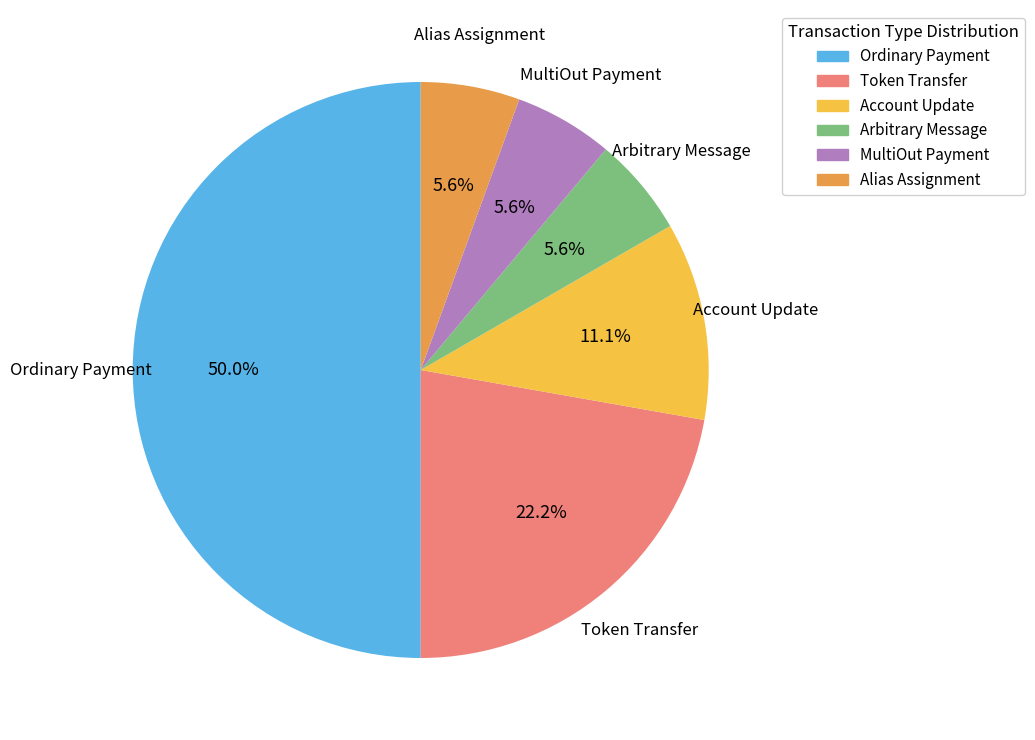

Between Arbitrary Message and Token Transfer, which is larger?

Token Transfer